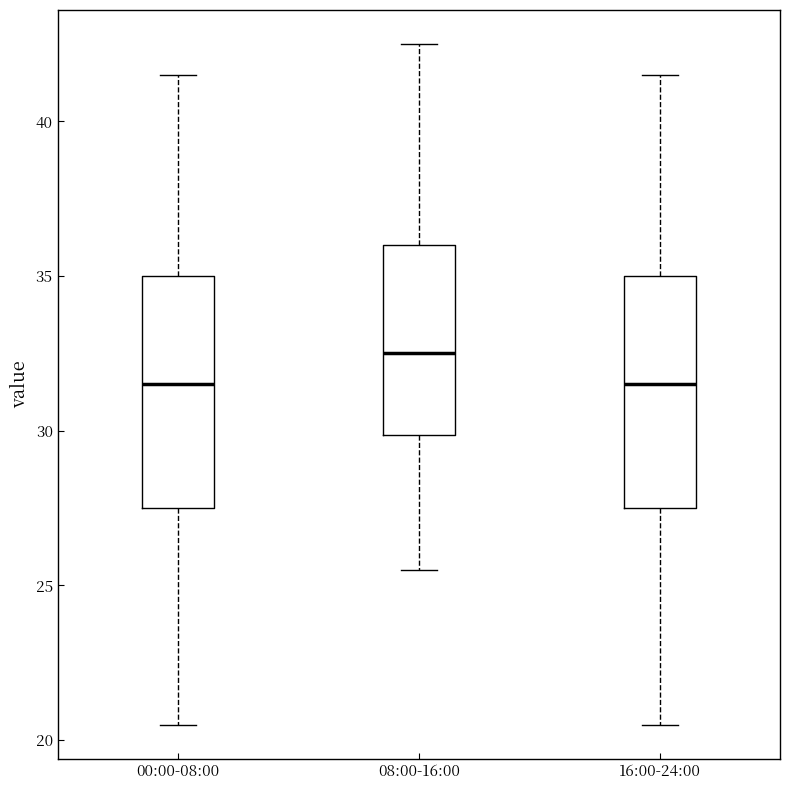

Where is the lower edge of the box for 08:00-16:00 on the y-axis? The values are not printed on the chart, so give them approximately, as read against the axis.

30.0